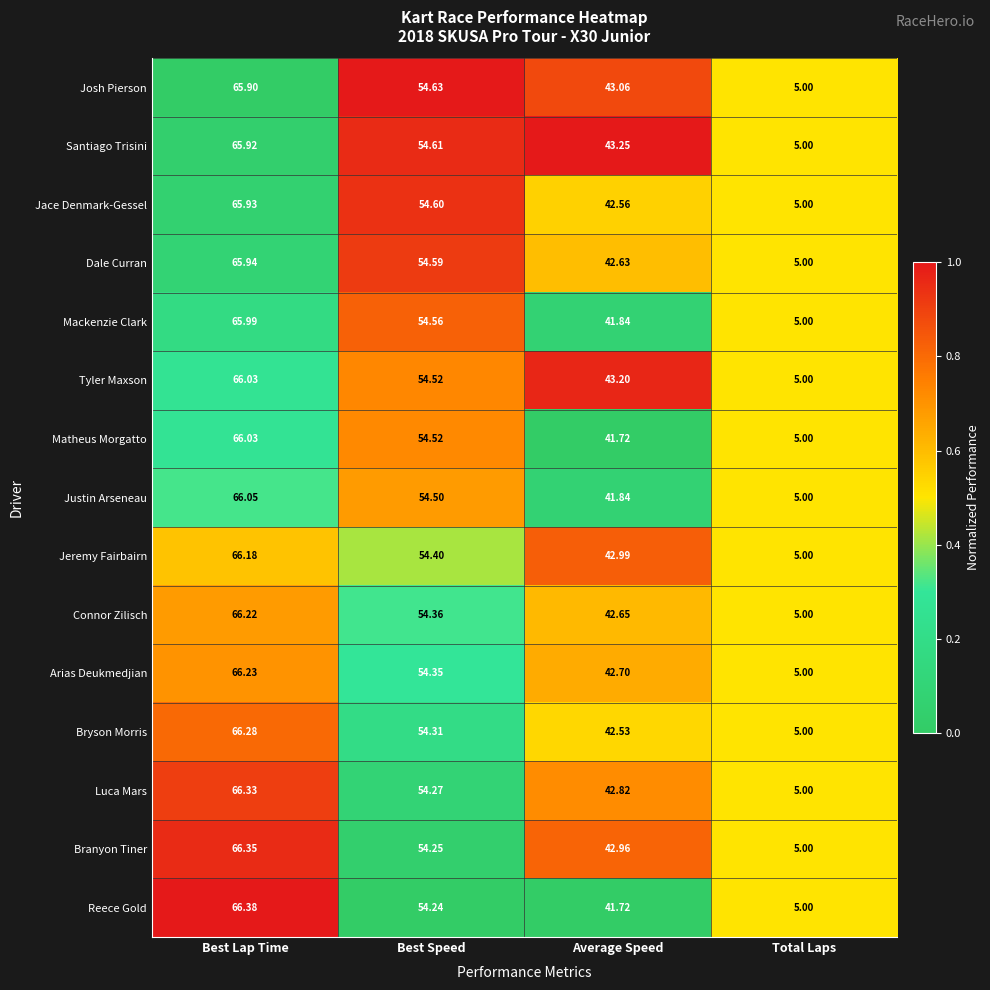

Which category has the highest value in the Arias Deukmedjian series?

Best Lap Time